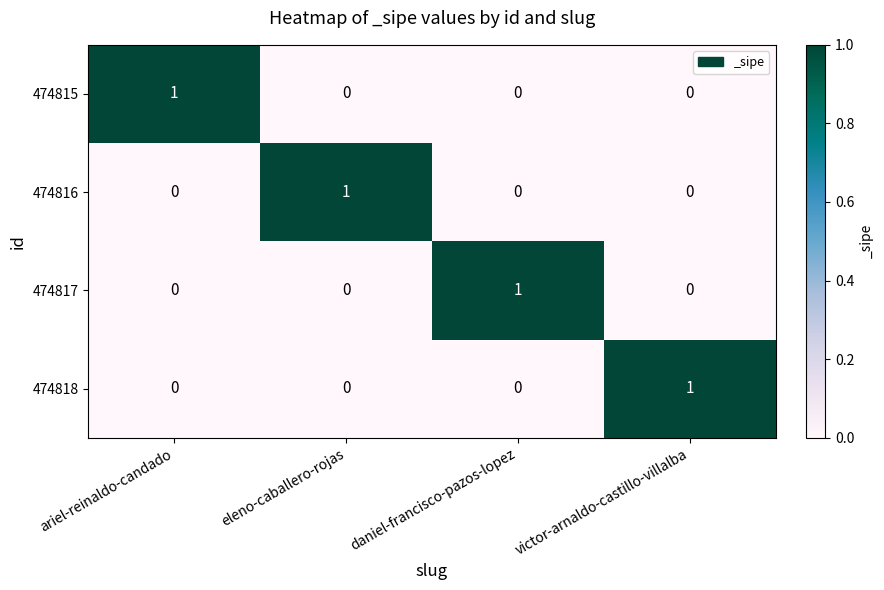

How many categories are shown in the chart?

4